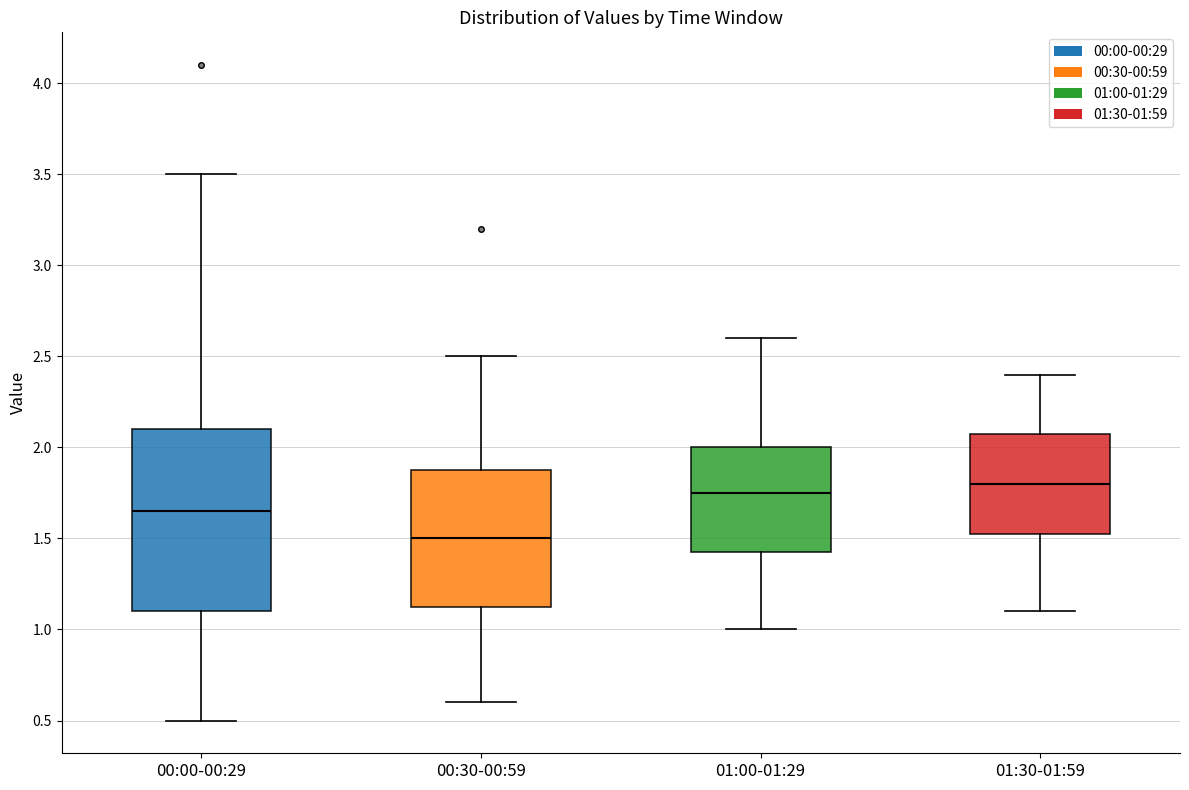

Comparing the boxes themselves (not the whiskers), which one is the tallest?

00:00-00:29